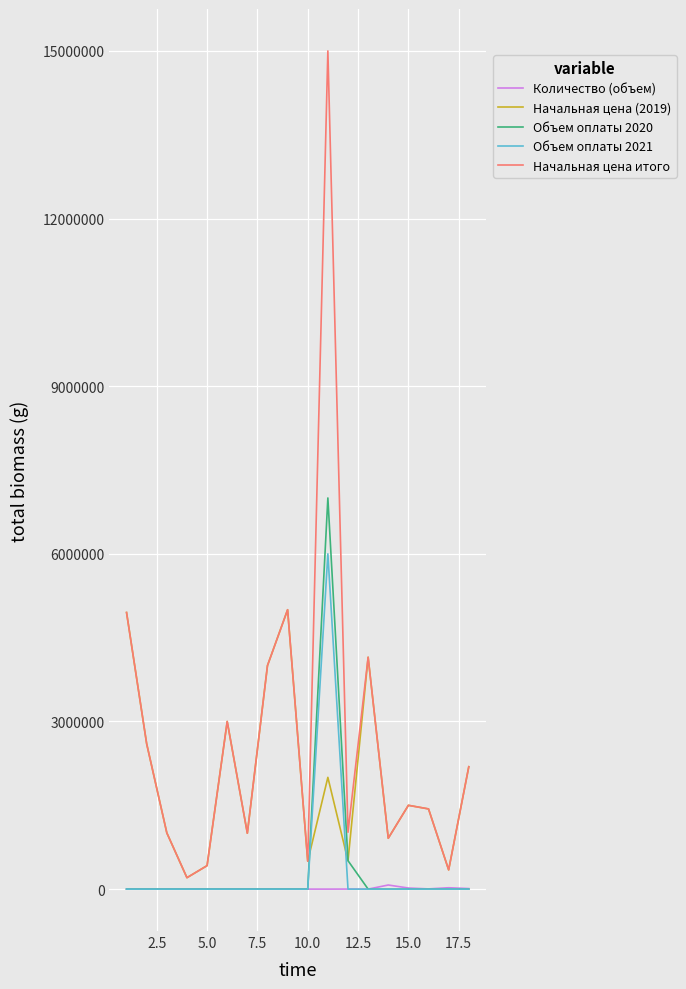

Which series has the largest range (max minus min)?

Начальная цена итого